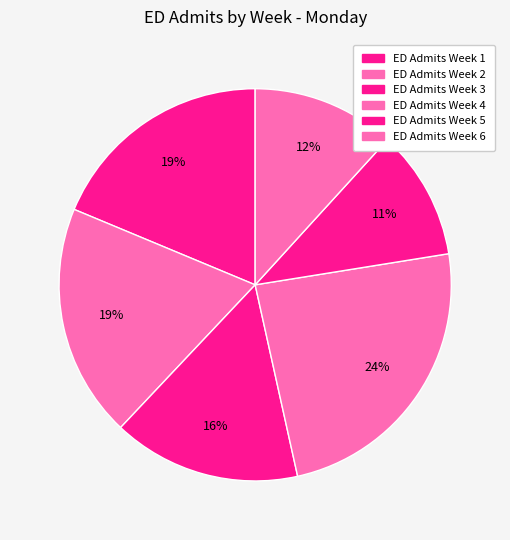

To the nearest percent, what is the difference between the ED Admits Week 5 and ED Admits Week 3 slice percentages?

5%